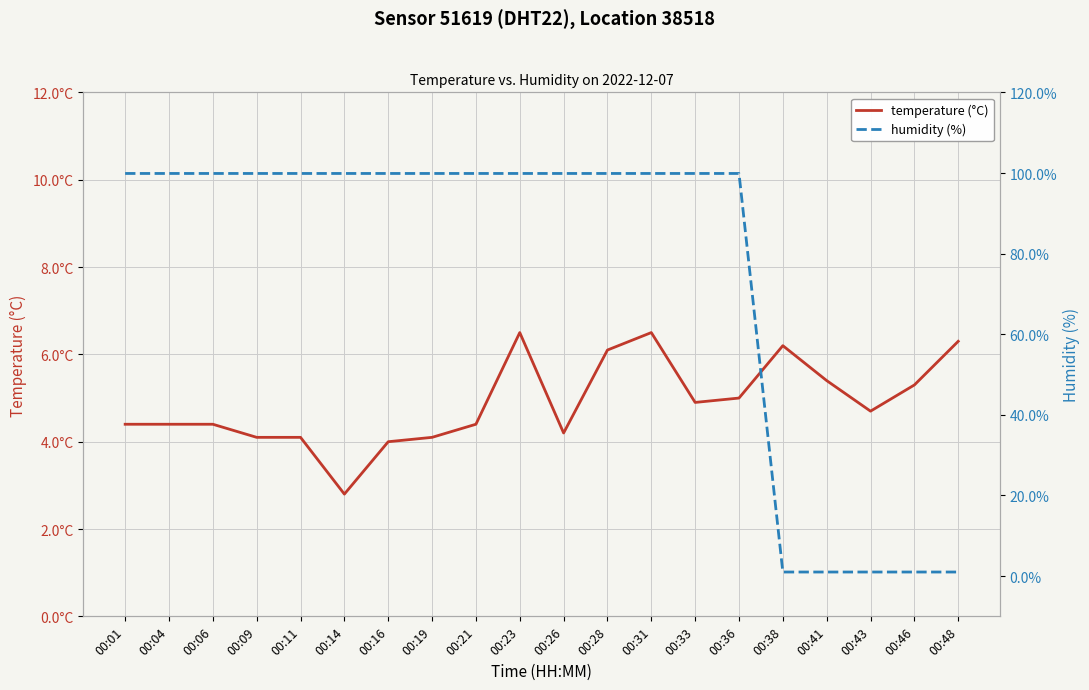

The humidity (%) series shows 171.2 at 00:01. True or false?

False